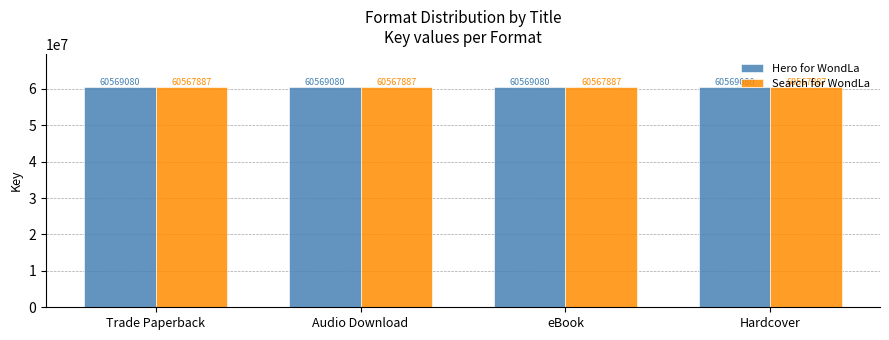

What is the minimum value shown in the chart?

60567887